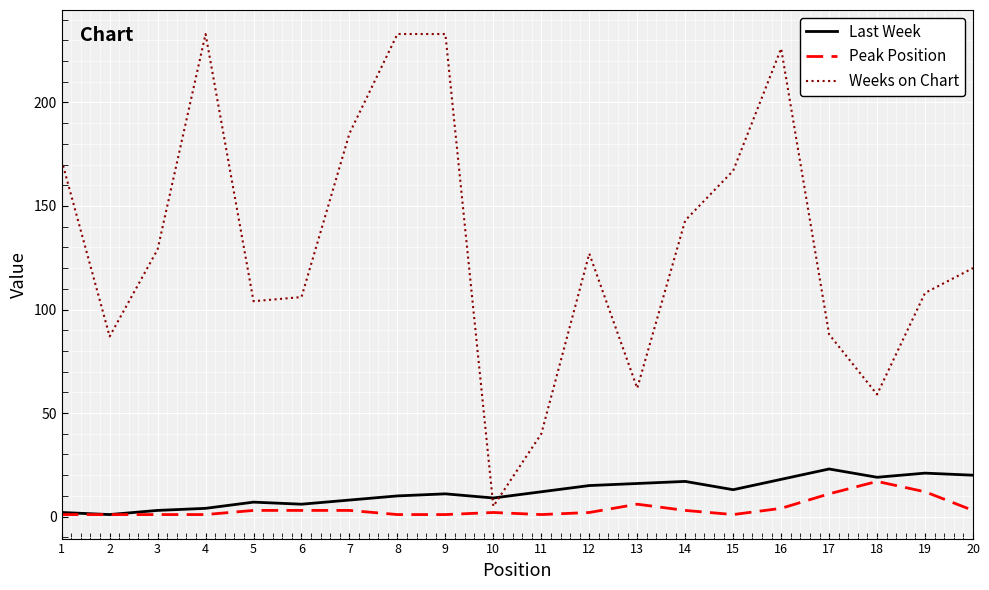

Rank the series at 15 from lowest to highest value.

Peak Position, Last Week, Weeks on Chart